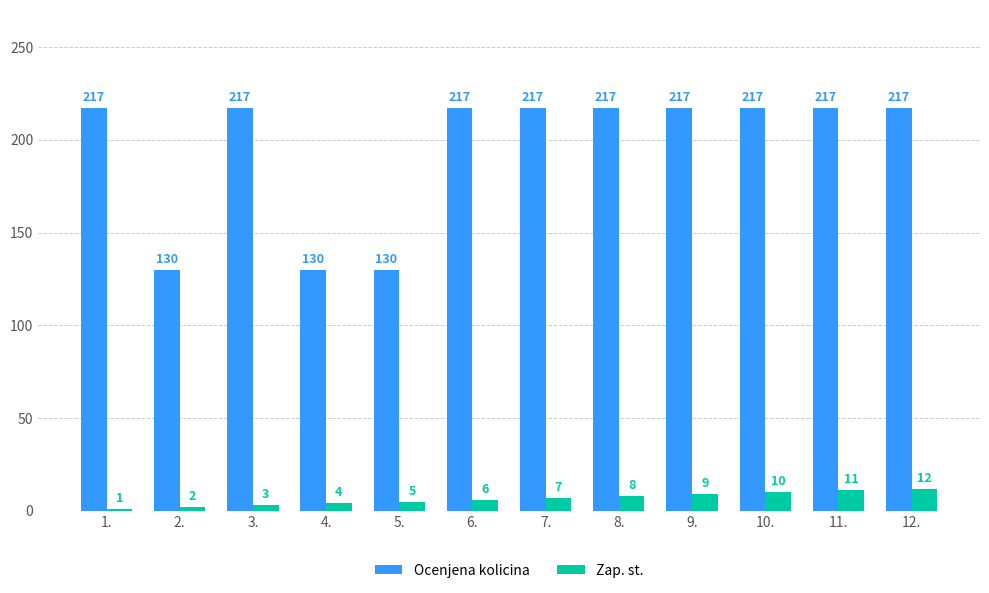

What is the difference between the Ocenjena kolicina values at 8. and 4.?

87